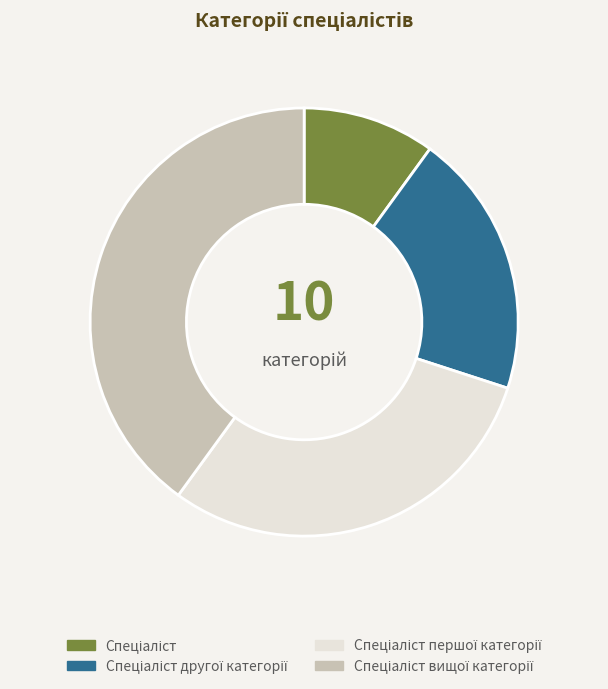

Is there a majority slice in this chart?

No